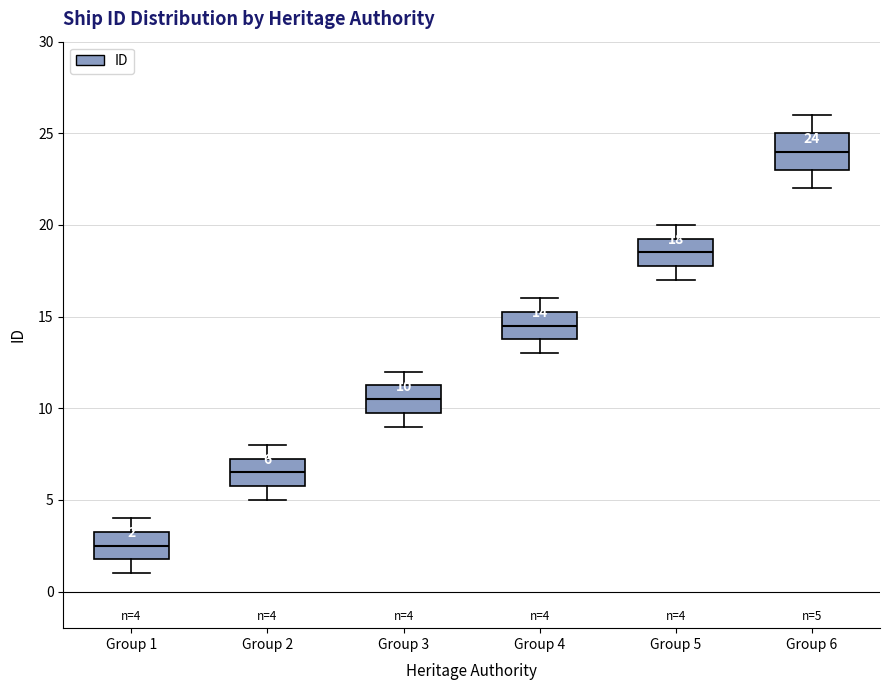

Which box is the tallest, from its lower edge to its upper edge?

Group 6